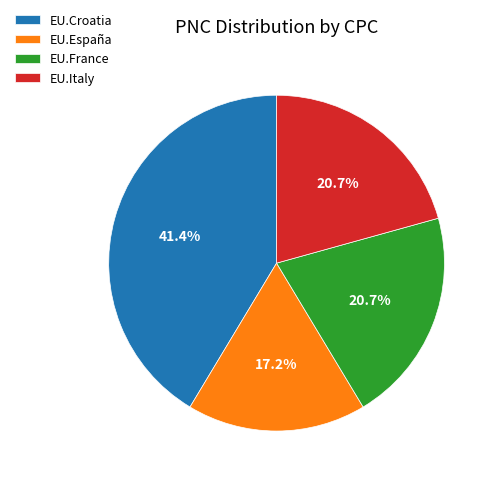

To the nearest percent, what percentage of the pie is EU.France?

21%